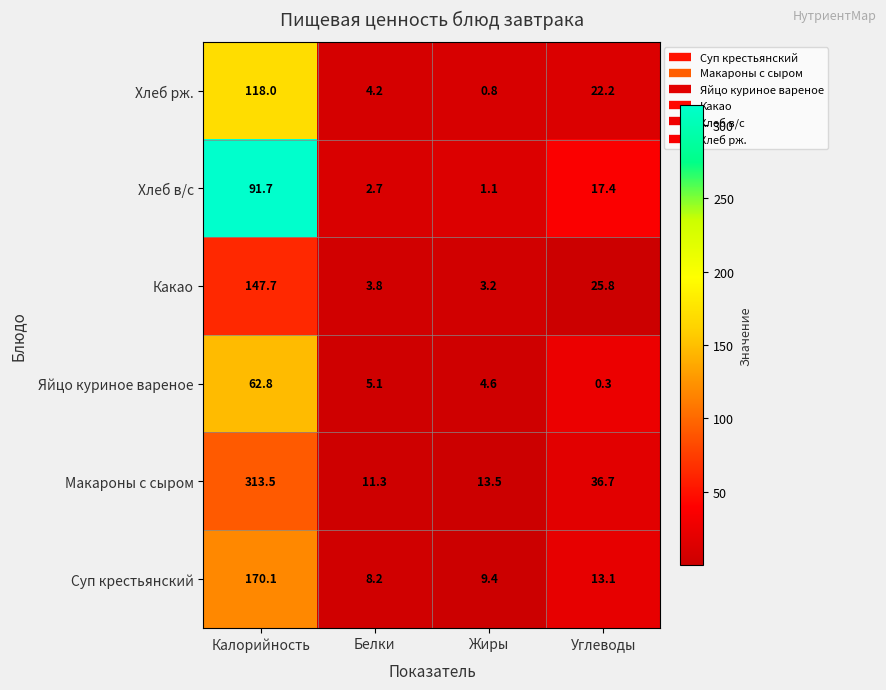

How many data points in Суп крестьянский are less than 13?

2